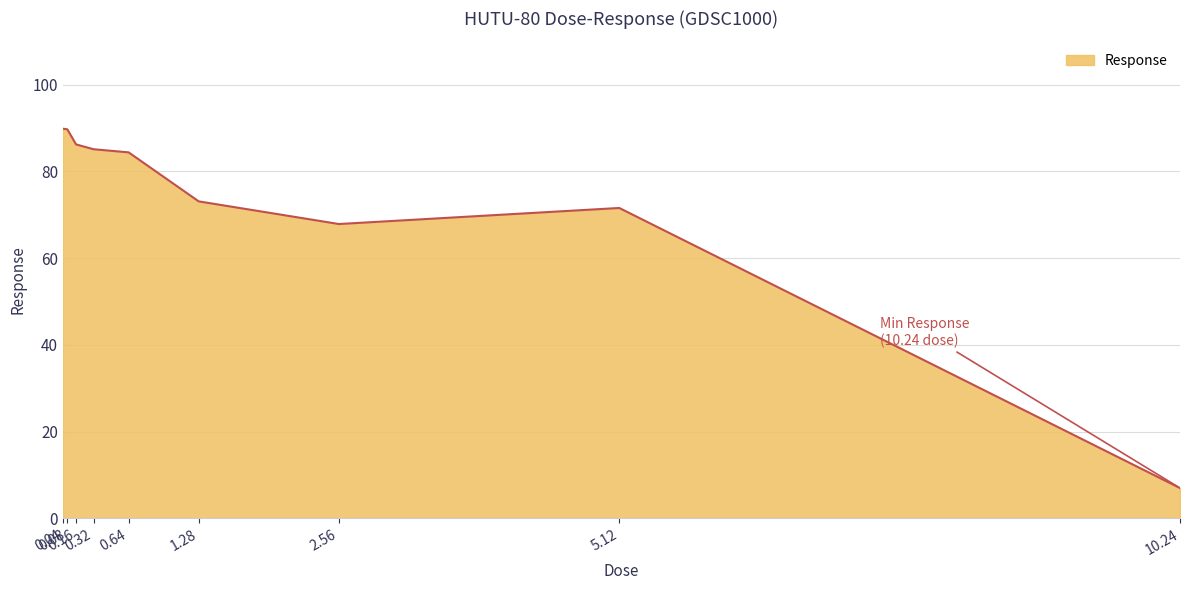

What is the minimum value shown in the chart?

7.0